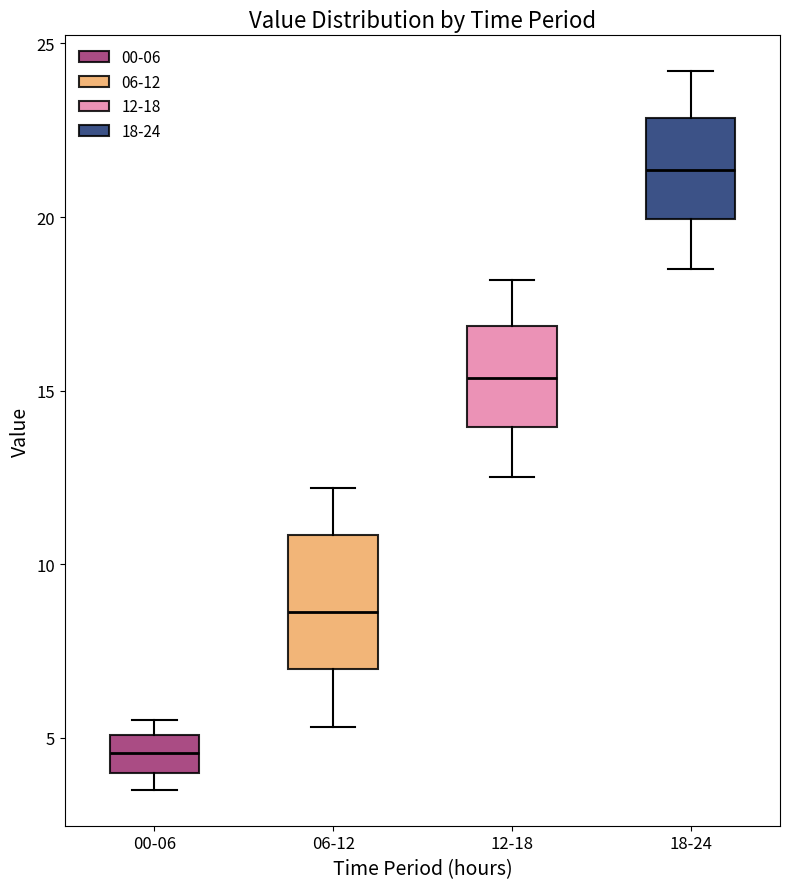

Comparing the boxes themselves (not the whiskers), which one is the tallest?

06-12